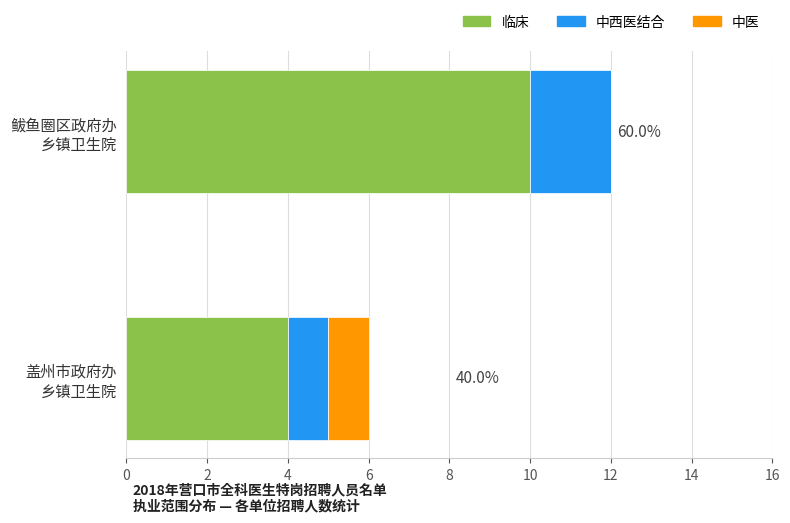

What are all the series names shown in the legend?

临床, 中西医结合, 中医